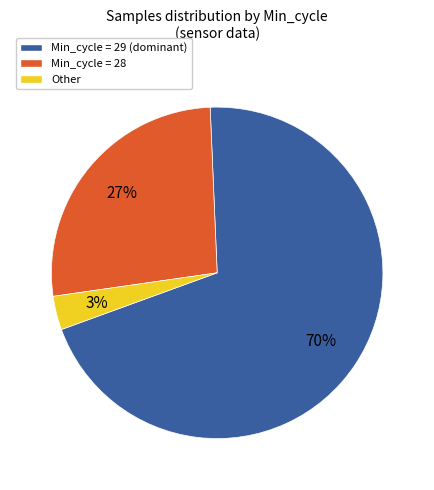

Which slice is the largest?

Min_cycle = 29 (dominant)